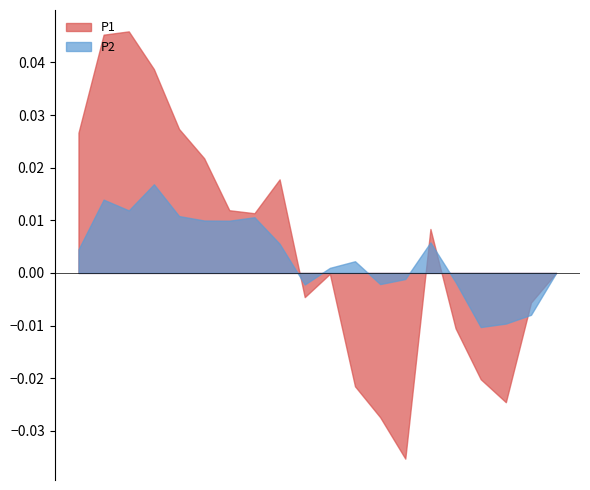

Between 00:00 and 17:00, which series saw the biggest shift?

P1